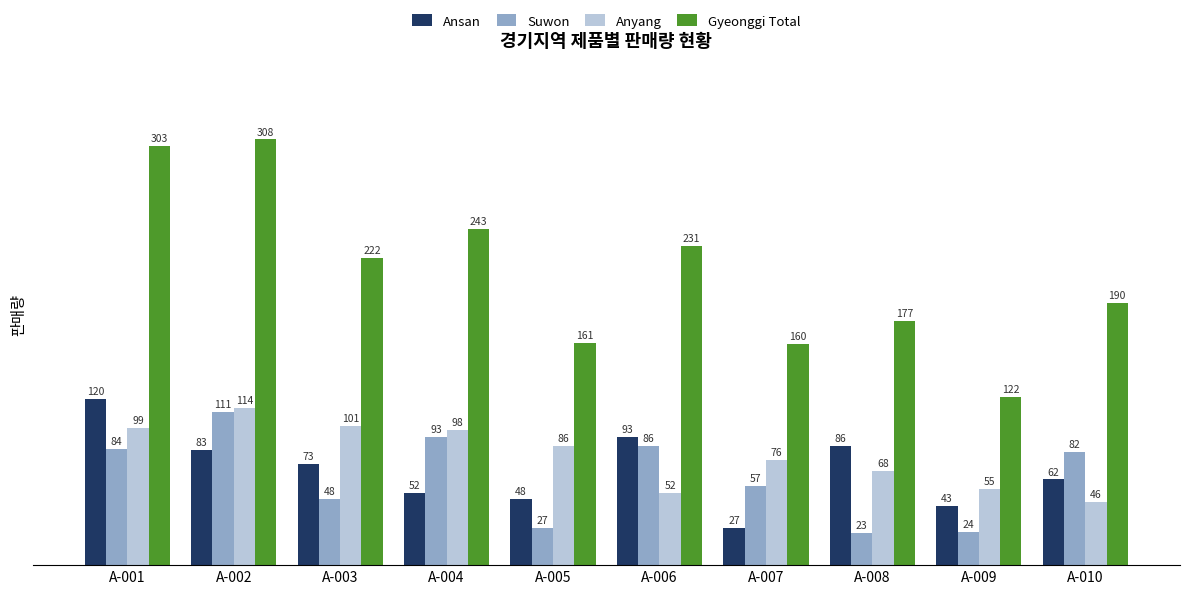

The Ansan series shows 17 at A-010. True or false?

False